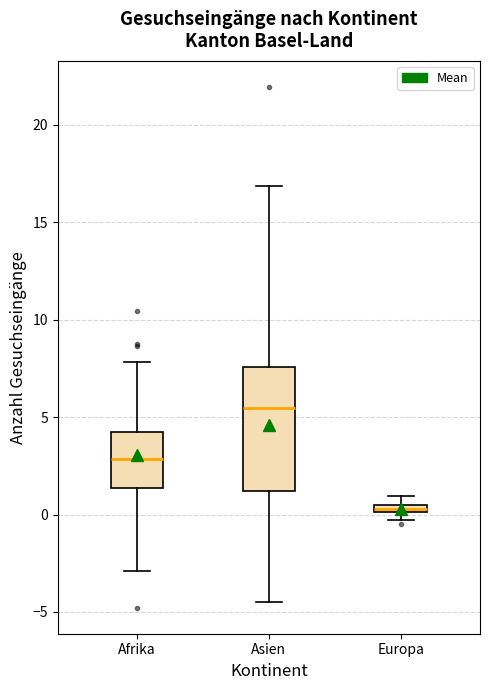

Comparing the boxes themselves (not the whiskers), which one is the tallest?

Asien